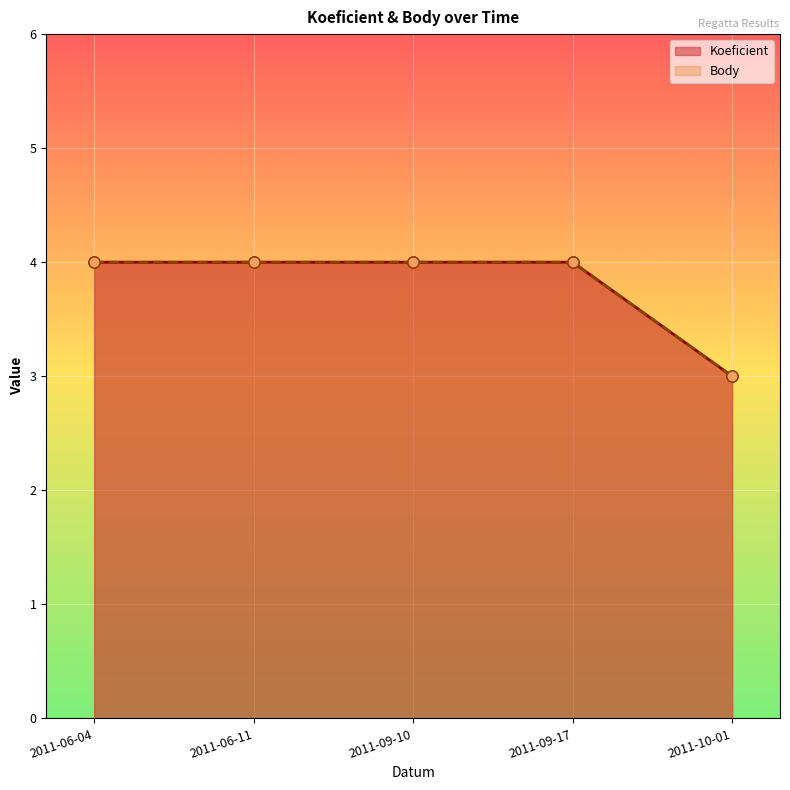

Read the Body value at 2011-06-11.

4